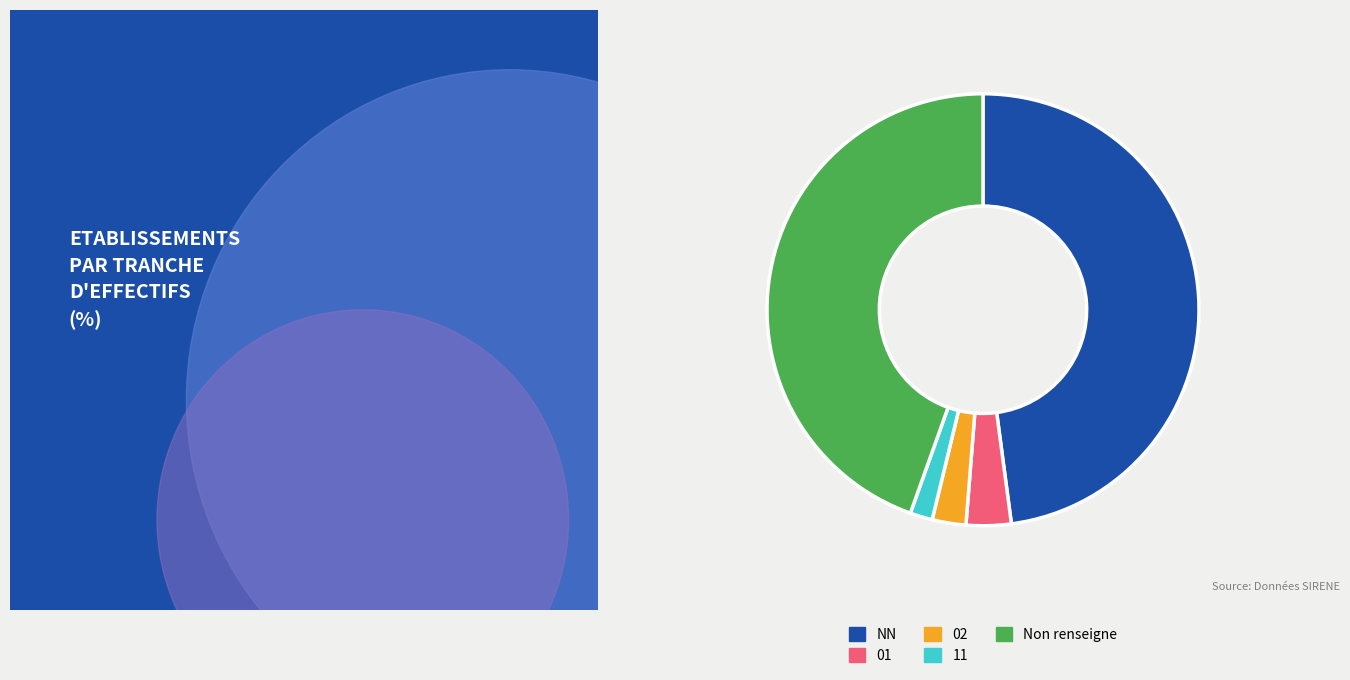

Does 01 account for over 50% of the chart?

No